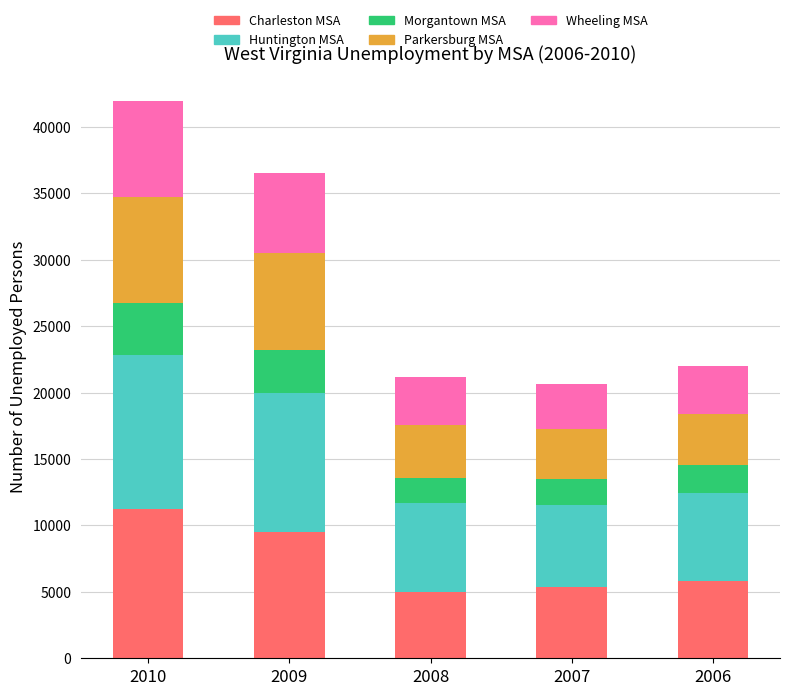

What is the sum of all Charleston MSA values?

36922